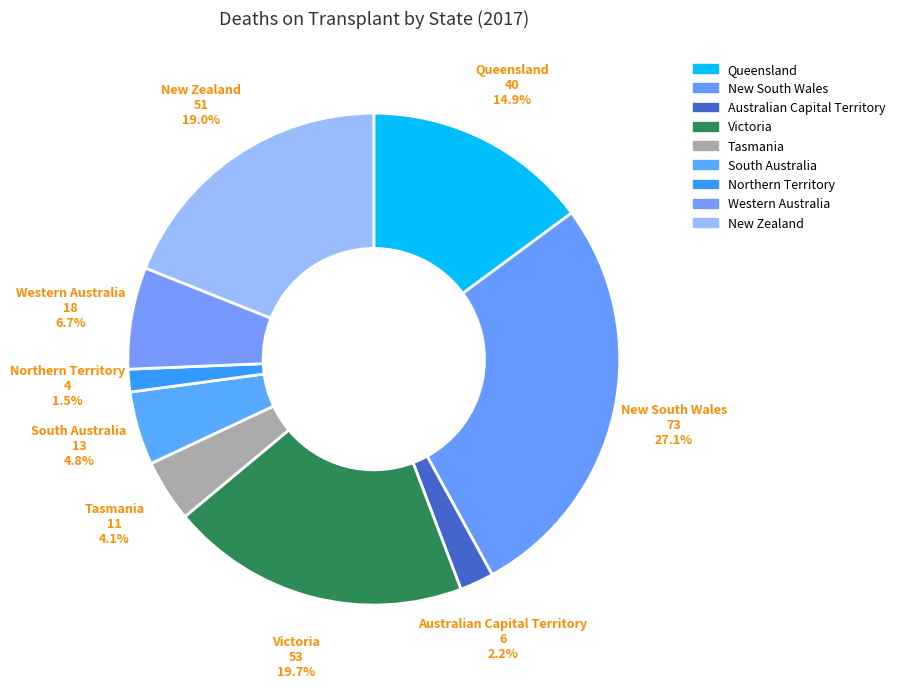

How many slices are in this pie chart?

9